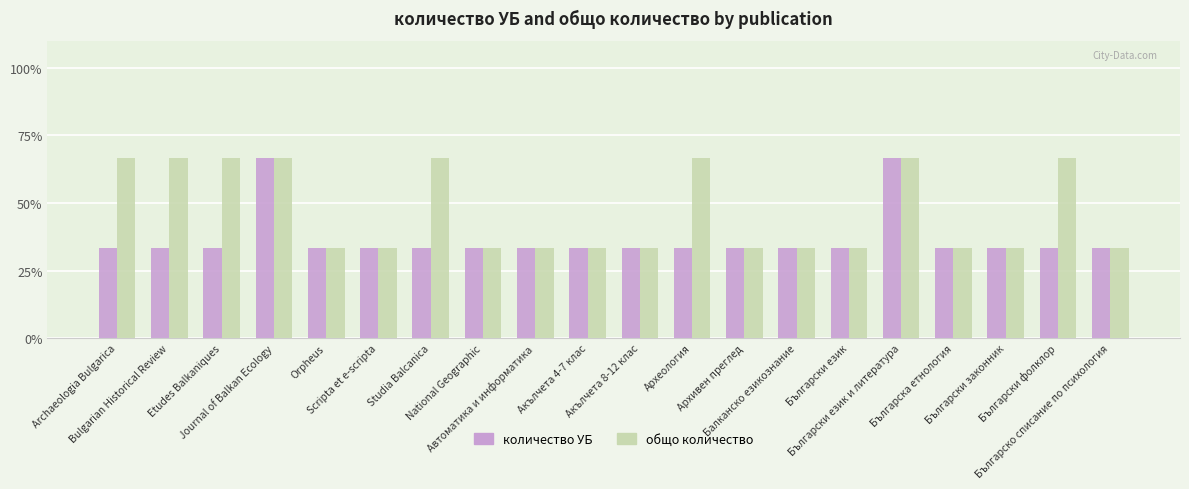

What are all the series names shown in the legend?

количество УБ, общо количество